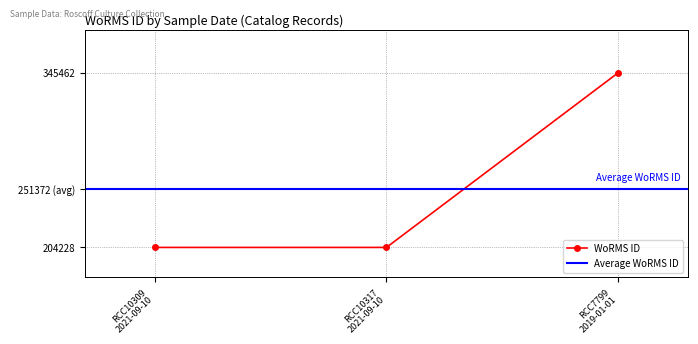

What is the ratio of the value at RCC10317
2021-09-10 to the value at RCC7799
2019-01-01?

0.6